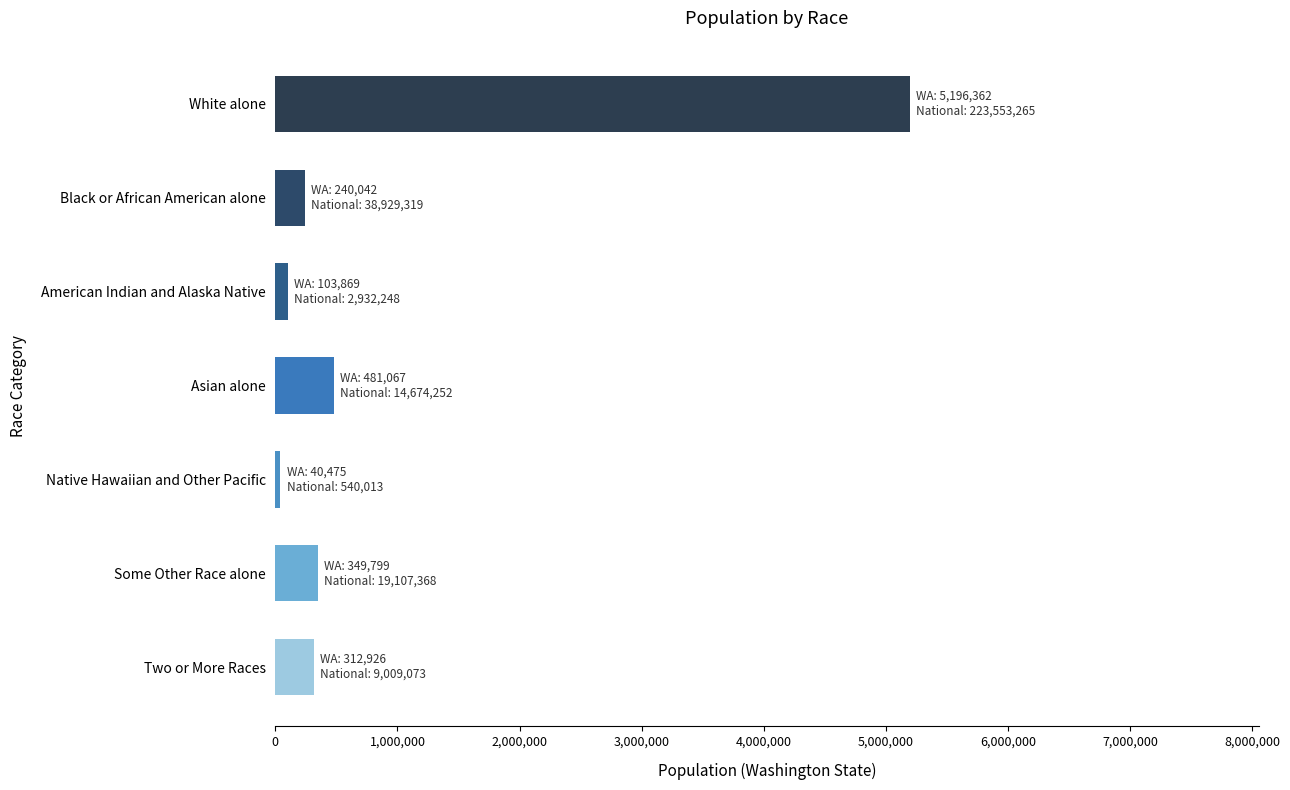

Where is the data nearest to the value 2618418?

Asian alone